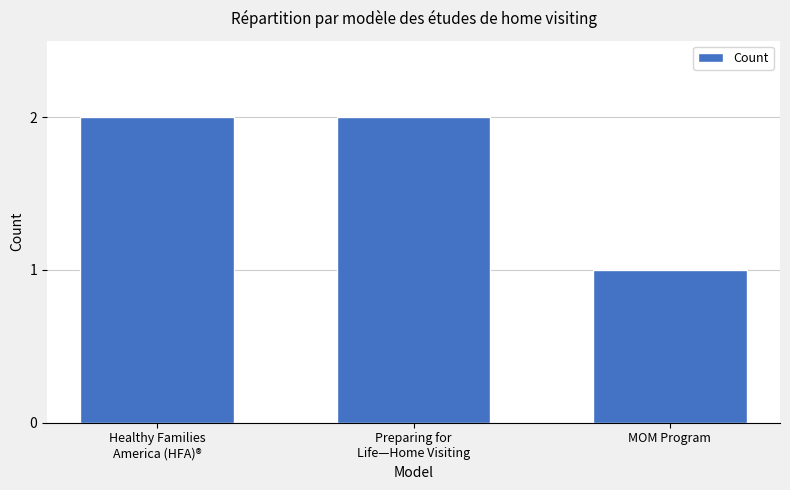

The chart shows a value of 1 at MOM Program. True or false?

True